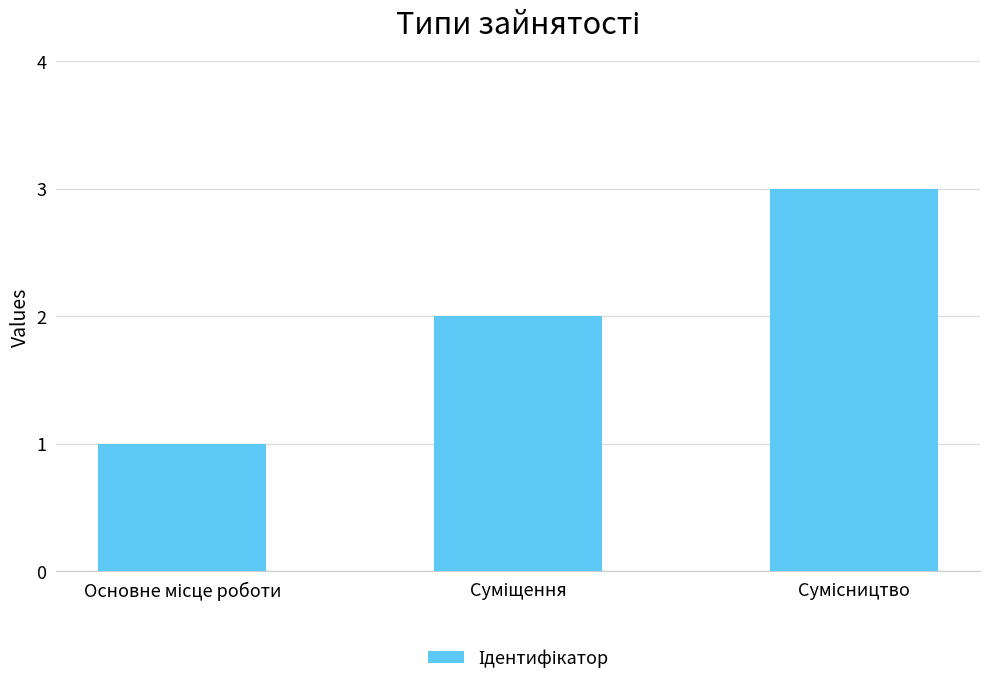

What is the difference between the maximum and minimum values?

2